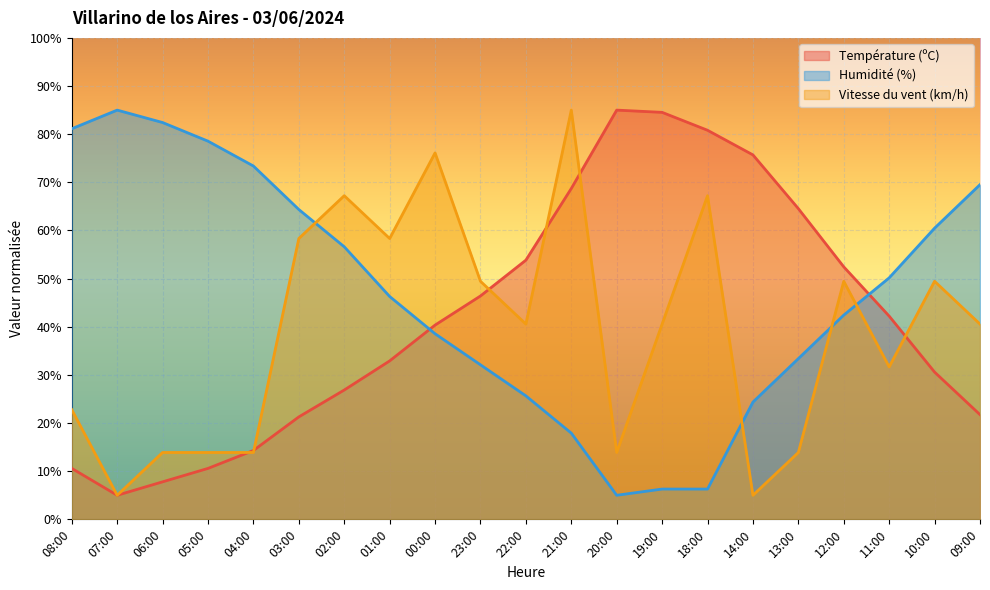

Which category has the highest value across all series?

20:00